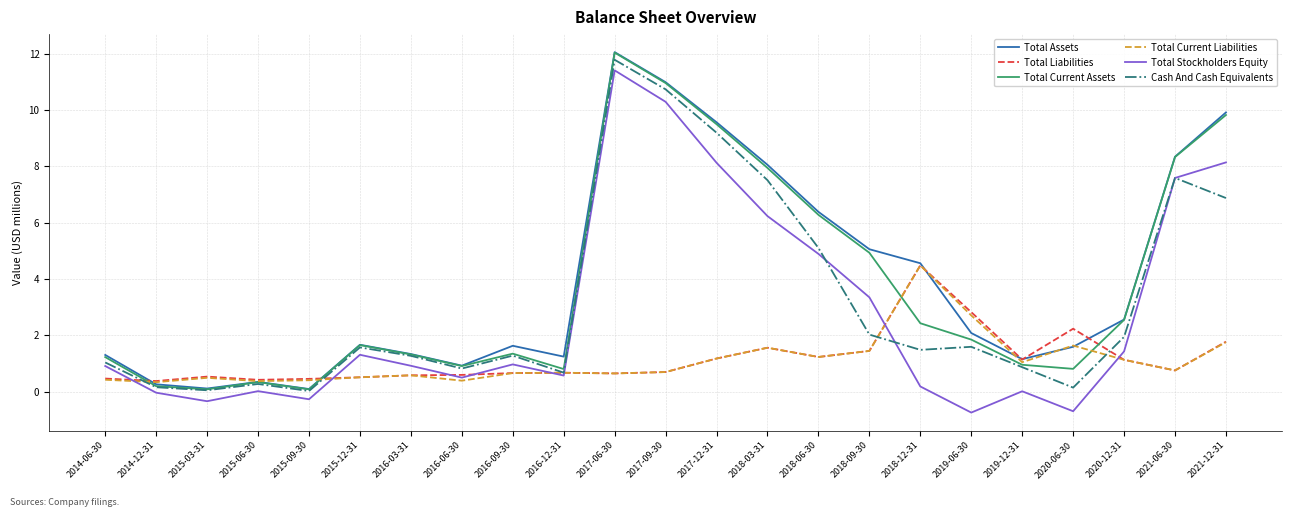

At which category does Total Liabilities reach its first local peak?

2015-03-31